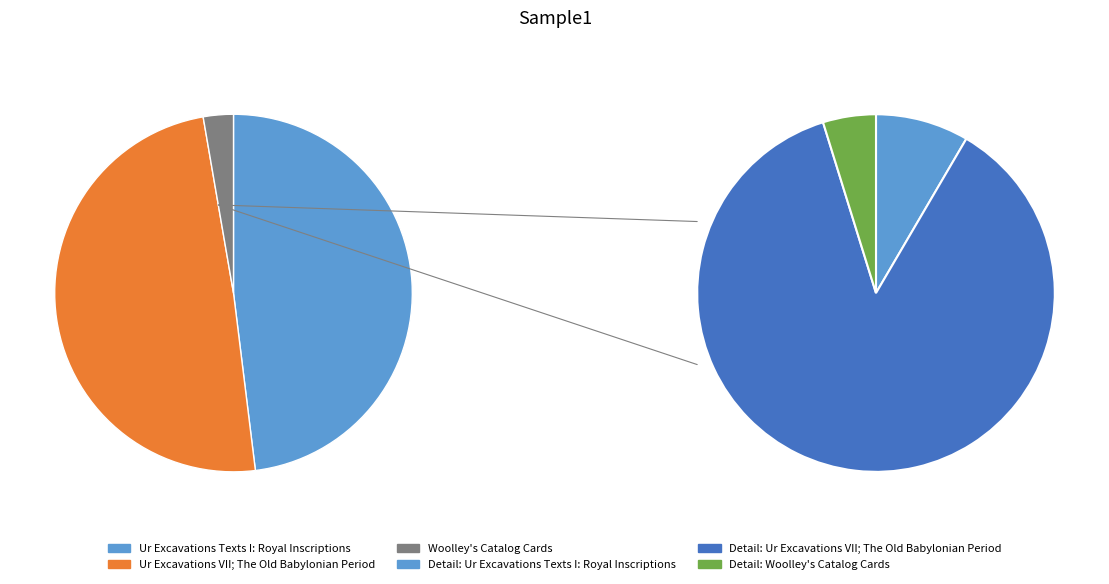

How many slices are in this pie chart?

3